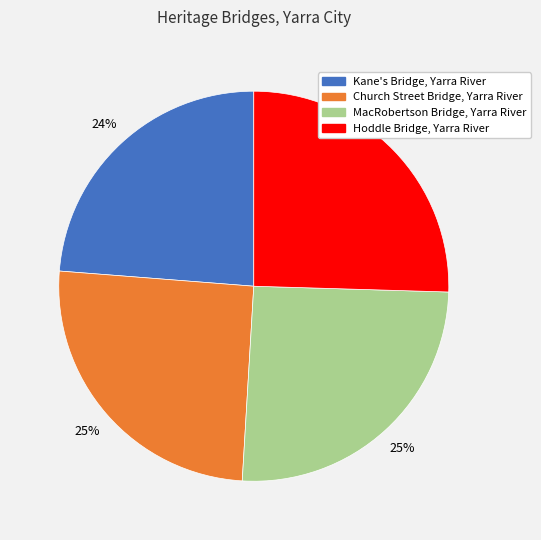

Combined, do Kane's Bridge, Yarra River and Church Street Bridge, Yarra River account for over 50%?

No